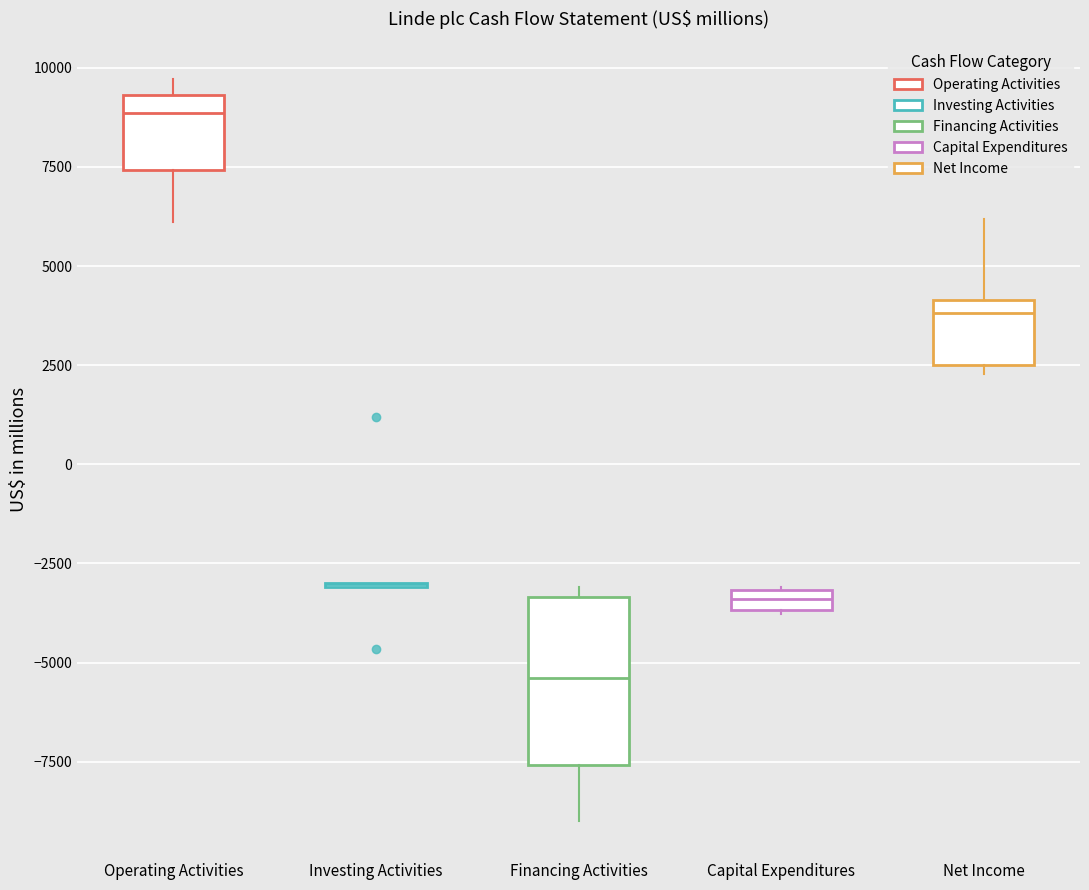

Comparing the boxes themselves (not the whiskers), which one is the tallest?

Financing Activities